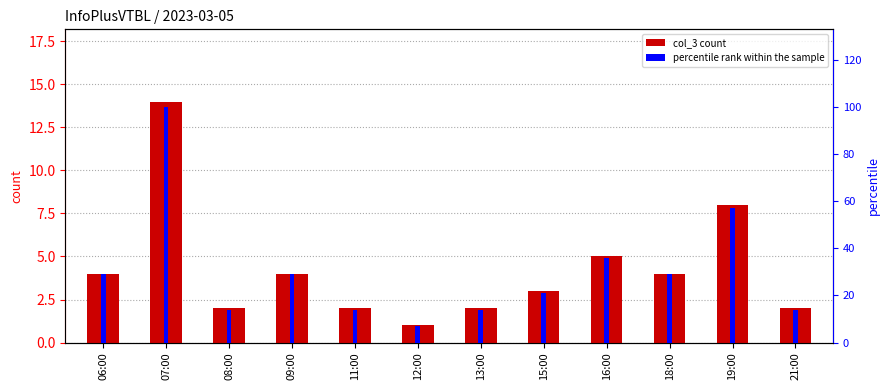

True or false: col_3 has a value of 2 at 11:00.

True